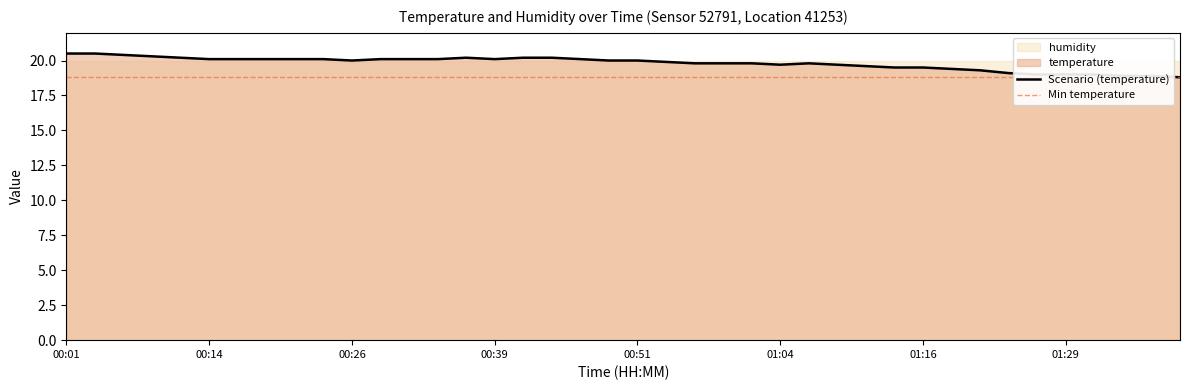

How many data points are above 20?

18